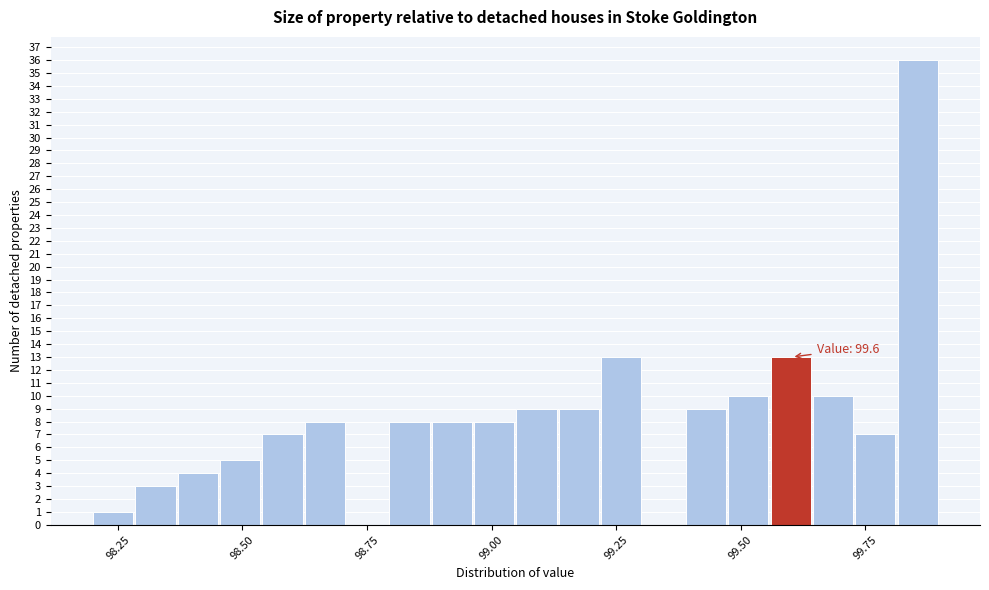

Read against the x-axis, roughly where is the centre of the tallest bar?

99.85